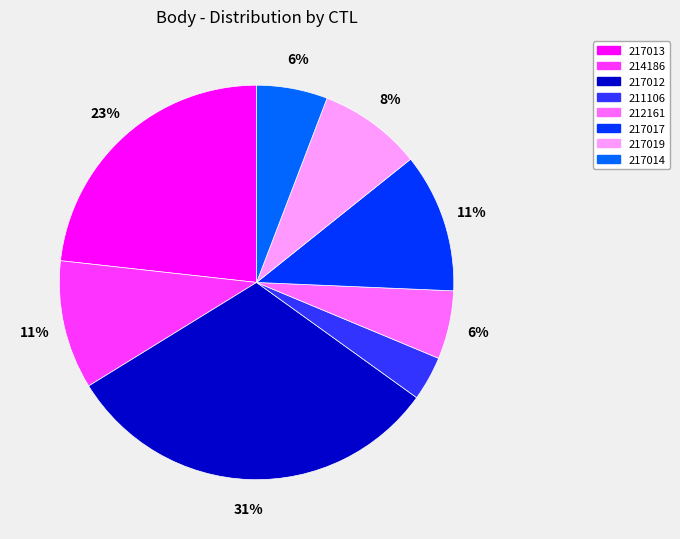

True or false: 217019 accounts for 1% of the total.

False